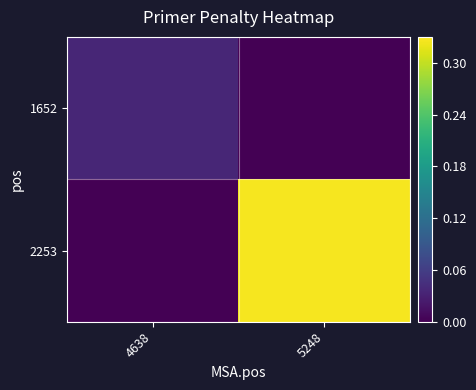

Between 4638 and 5248, which is larger?

4638